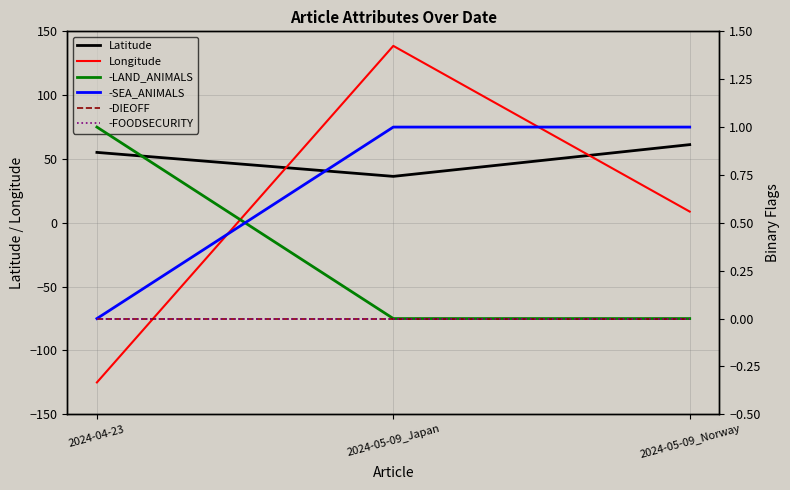

Is it true that Latitude equals 29.0 at 2024-05-09_Norway?

False